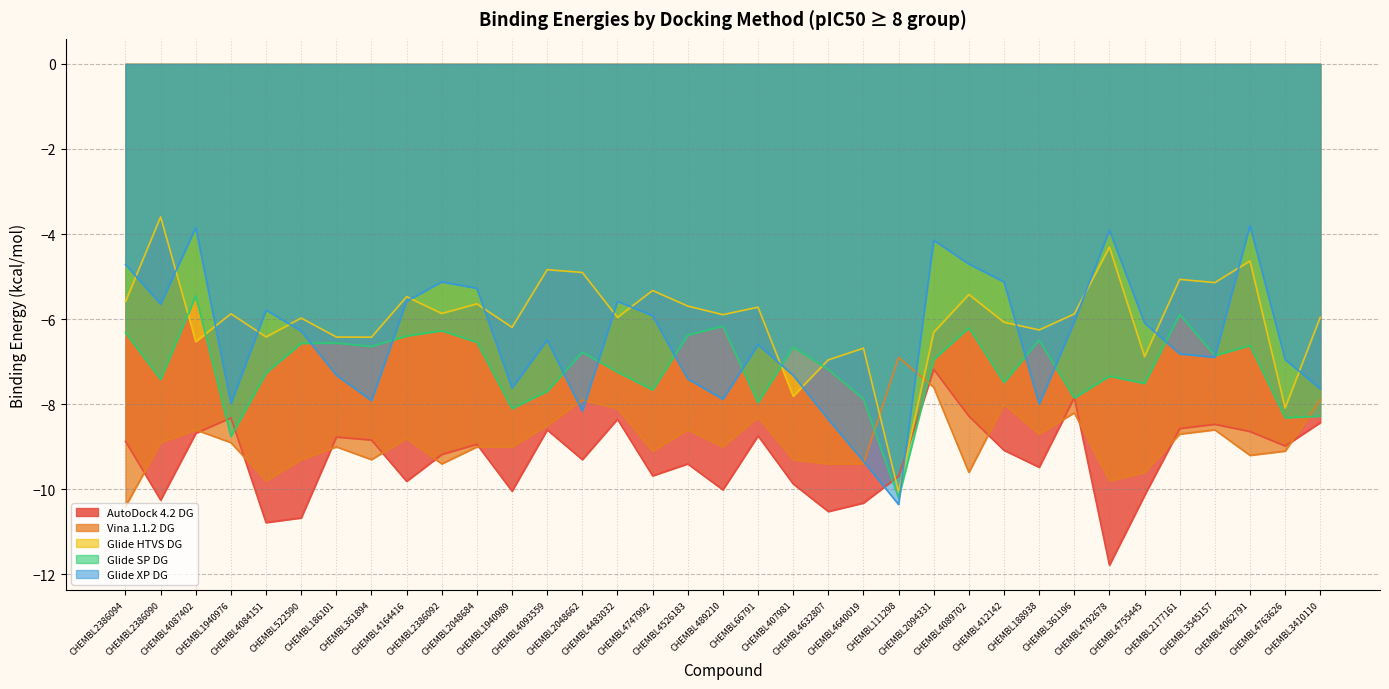

The value of Glide XP DG at CHEMBL186101 is -7.3. True or false?

True